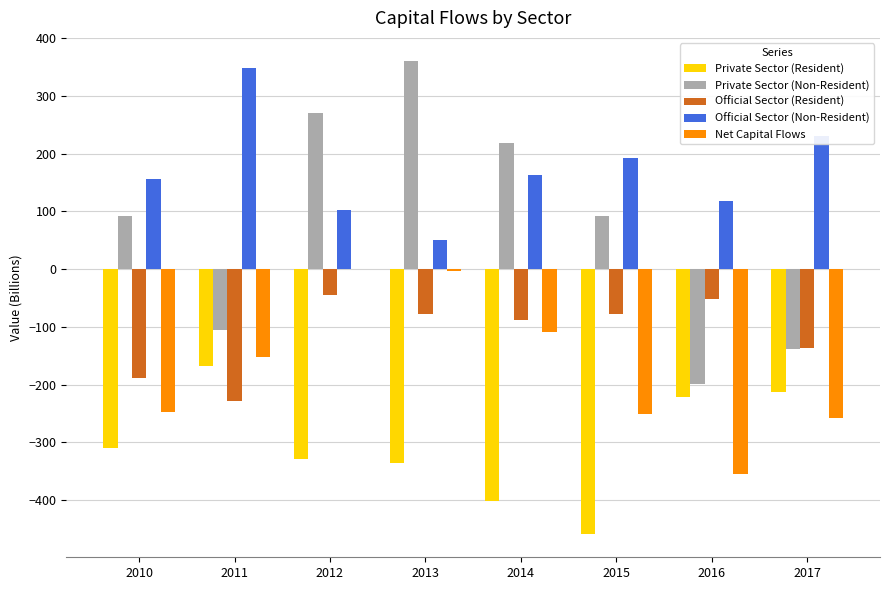

What are all the series names shown in the legend?

Private Sector (Resident), Private Sector (Non-Resident), Official Sector (Resident), Official Sector (Non-Resident), Net Capital Flows